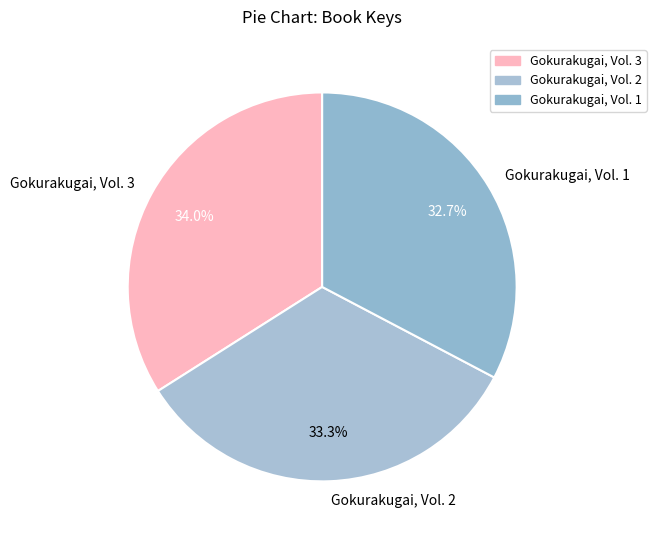

To the nearest percent, what portion does Gokurakugai, Vol. 3 represent?

34%